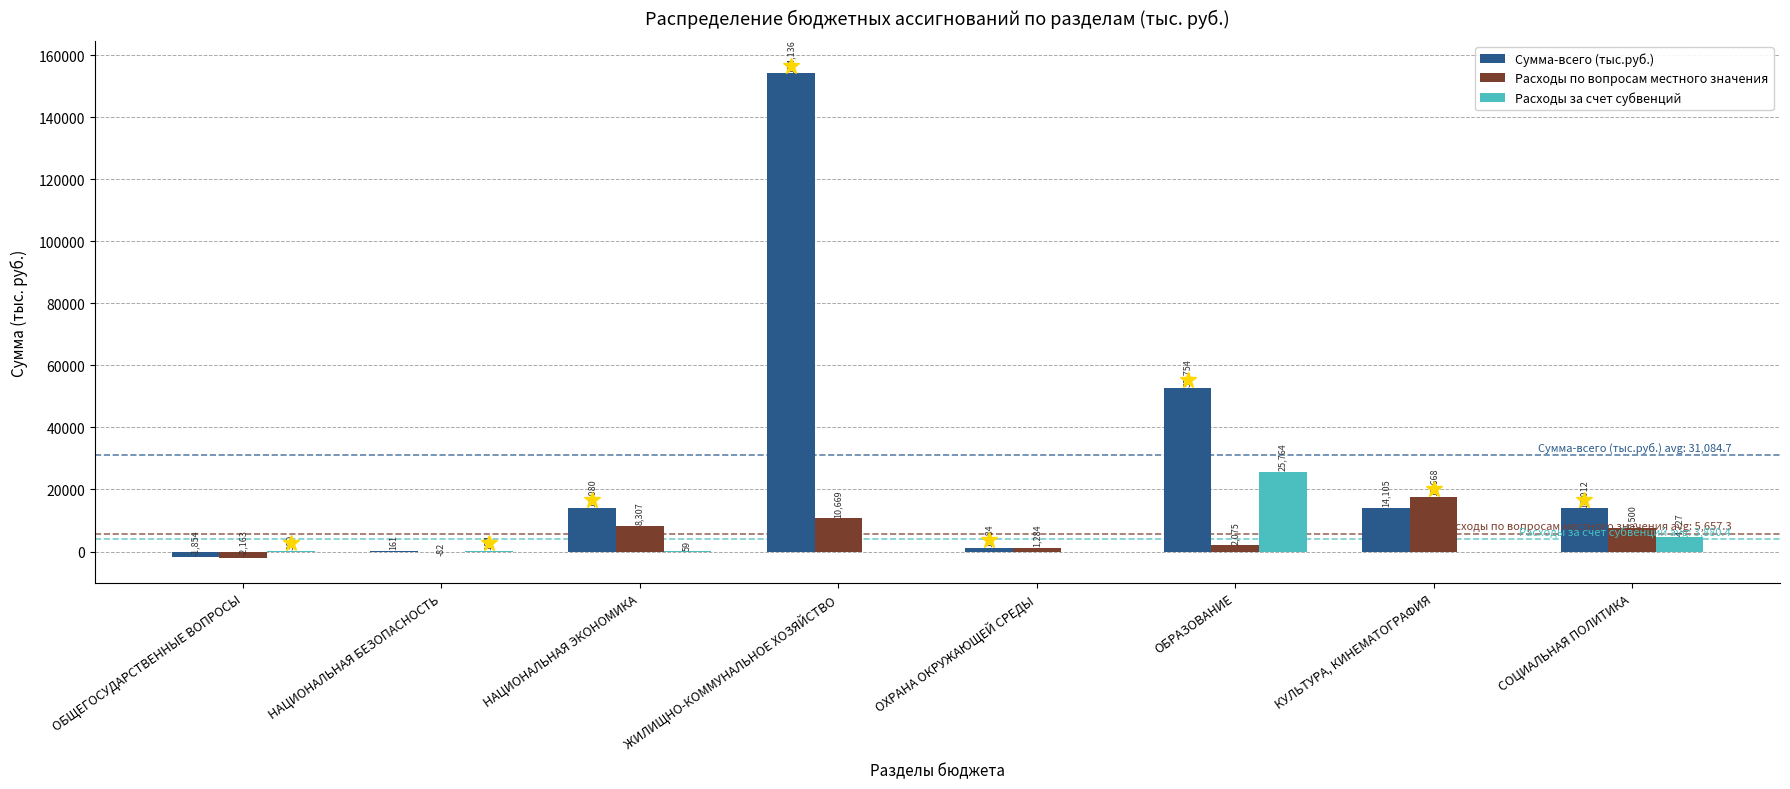

Is the value of Расходы по вопросам местного значения at КУЛЬТУРА, КИНЕМАТОГРАФИЯ greater than the value of Расходы за счет субвенций at ЖИЛИЩНО-КОММУНАЛЬНОЕ ХОЗЯЙСТВО?

Yes